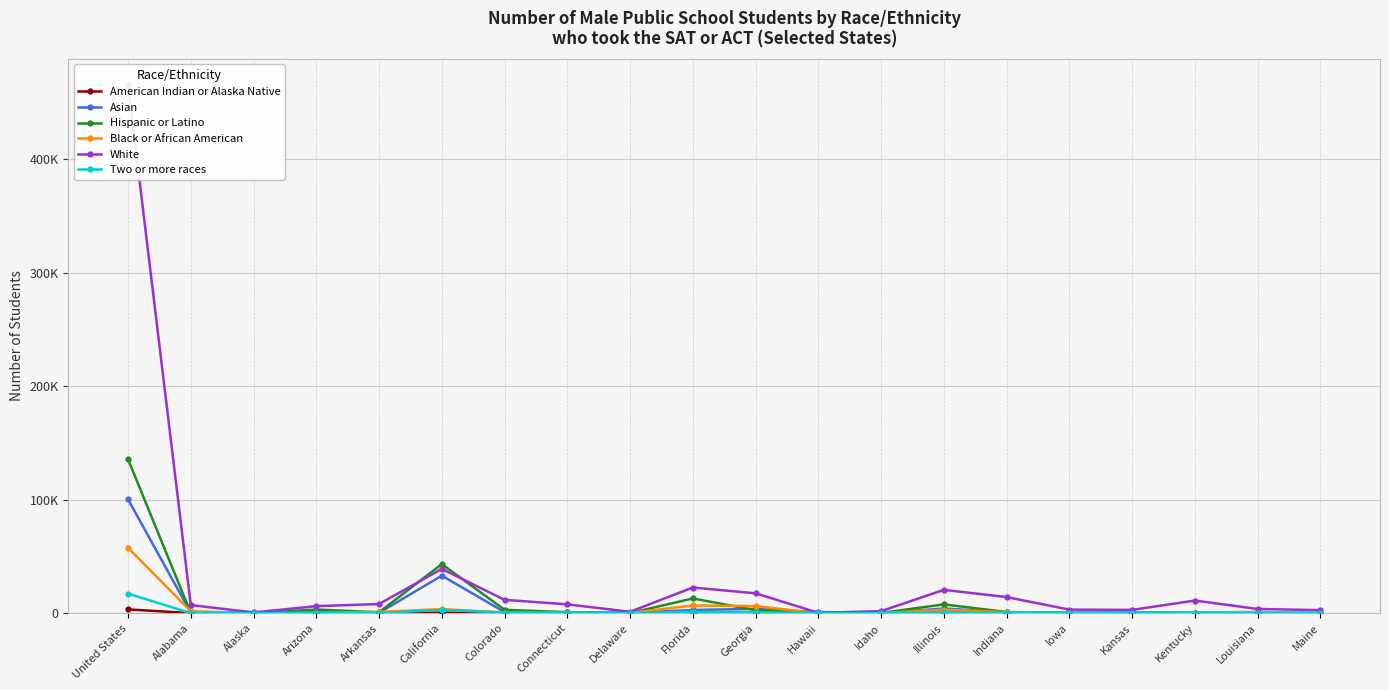

Count the number of data series in this chart.

6